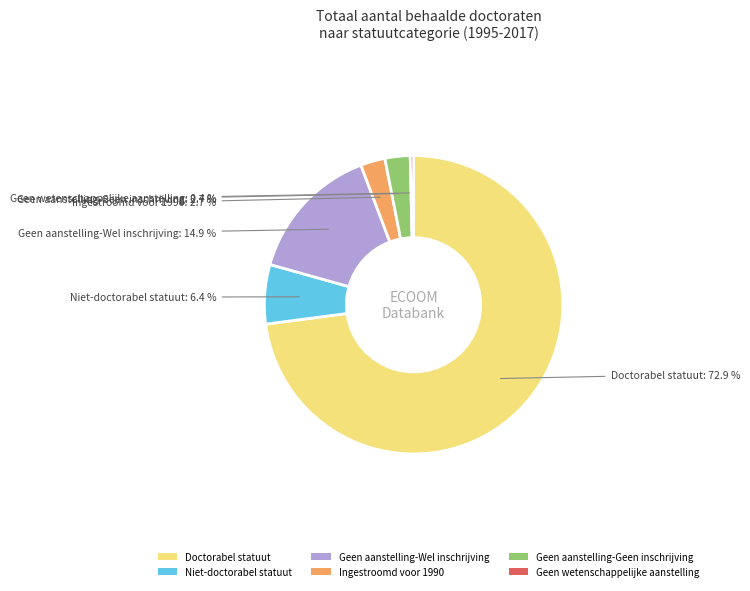

Count the number of slices in the pie.

6